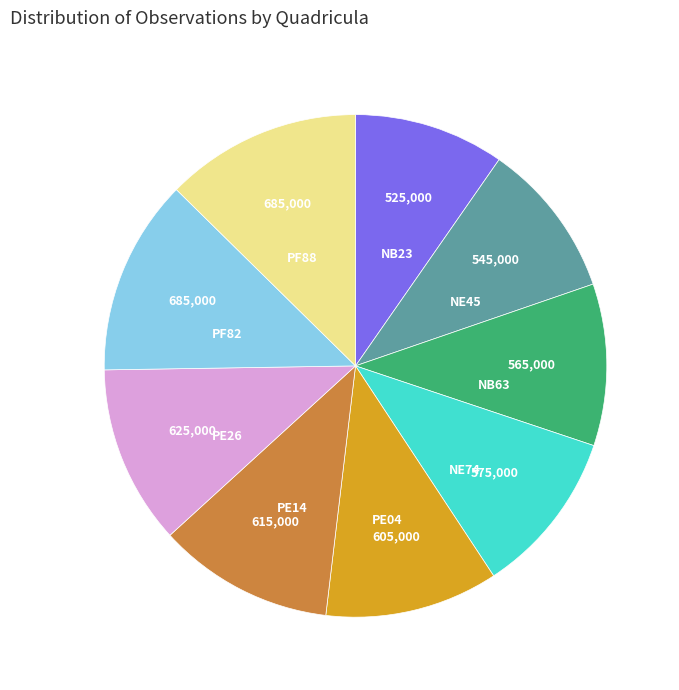

What is the ratio of the value at PF88 to the value at NB63?

1.2